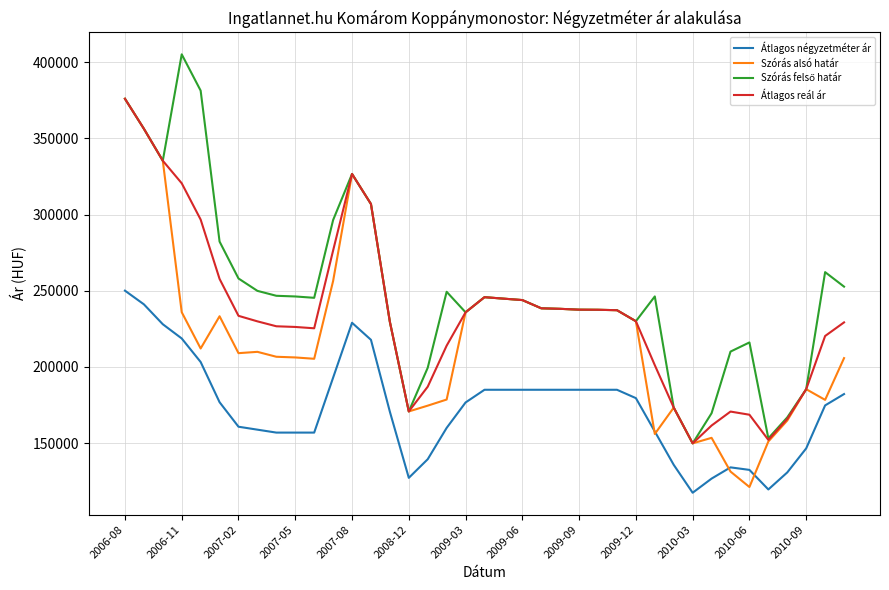

True or false: Átlagos négyzetméter ár and Átlagos reál ár cross at least once.

False